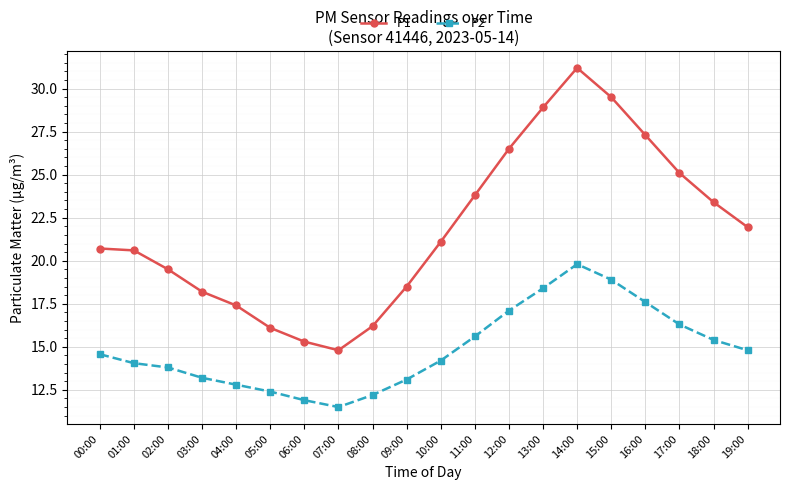

True or false: P1 and P2 intersect in this chart.

False